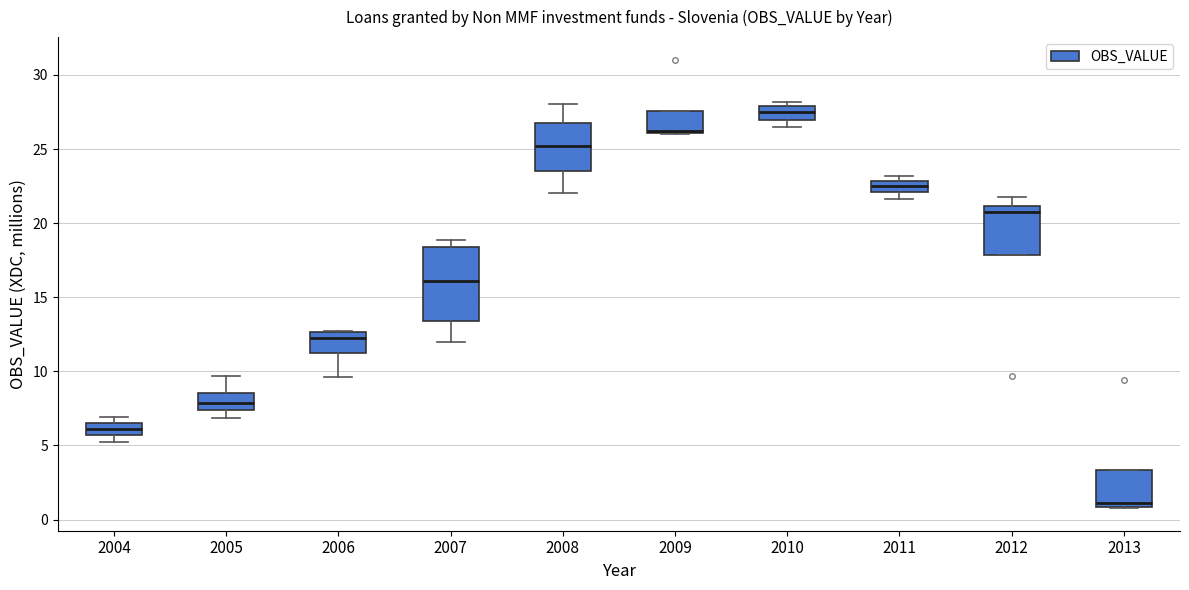

Which box is the tallest, from its lower edge to its upper edge?

2007